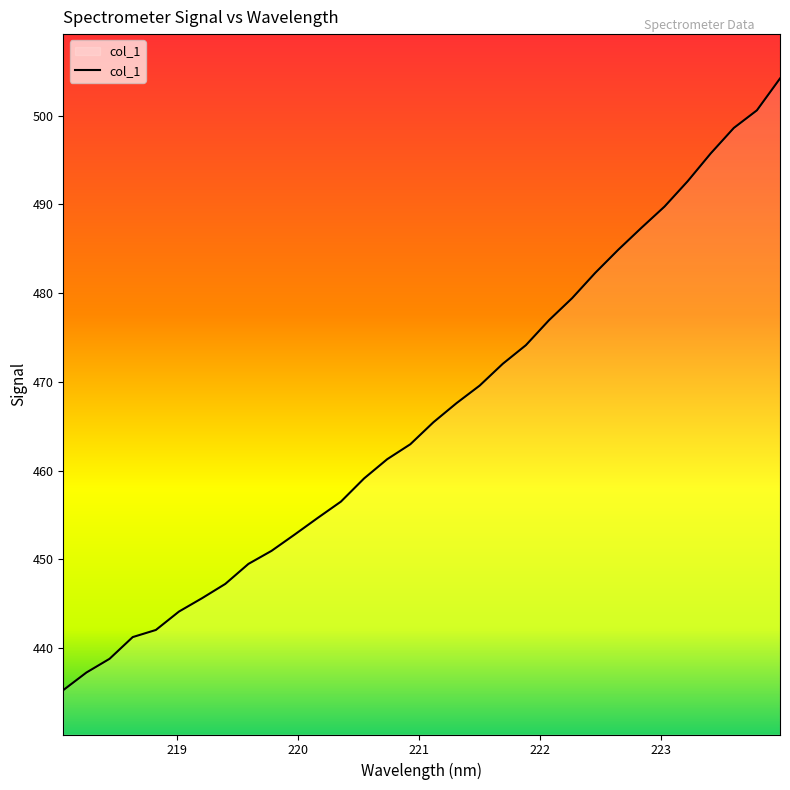

Reading left to right, transcribe all the data shown in this chart.

435.3	437.3	438.8	441.2	442.0	444.1	445.6	447.2	449.5	451.0	452.8	454.7	456.5	459.1	461.3	463.0	465.5	467.6	469.6	472.0	474.1	476.9	479.4	482.3	484.9	487.4	489.8	492.6	495.7	498.6	500.6	504.2